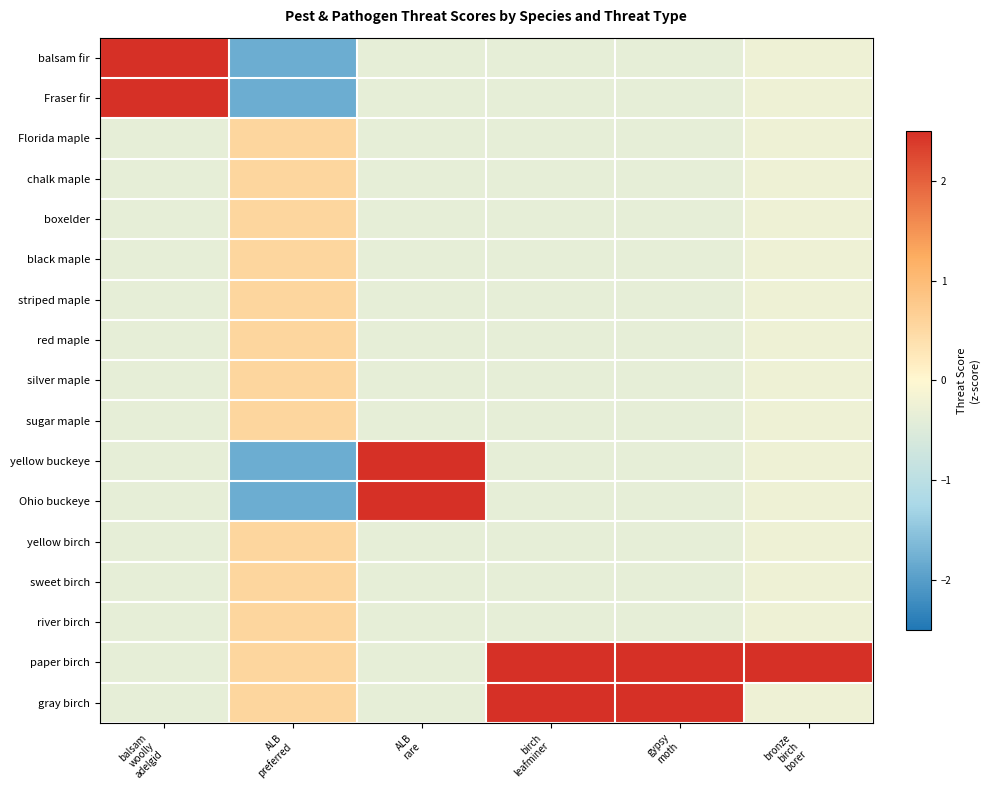

Which series has the largest total across all categories?

paper birch